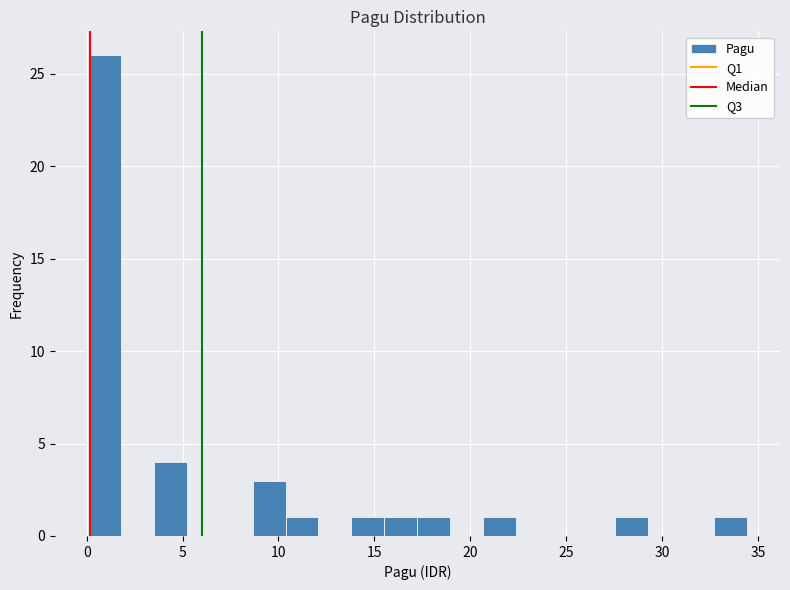

Around what value on the x-axis is the tallest bar? Give the approximate position of its centre, as read against the axis.

1.0